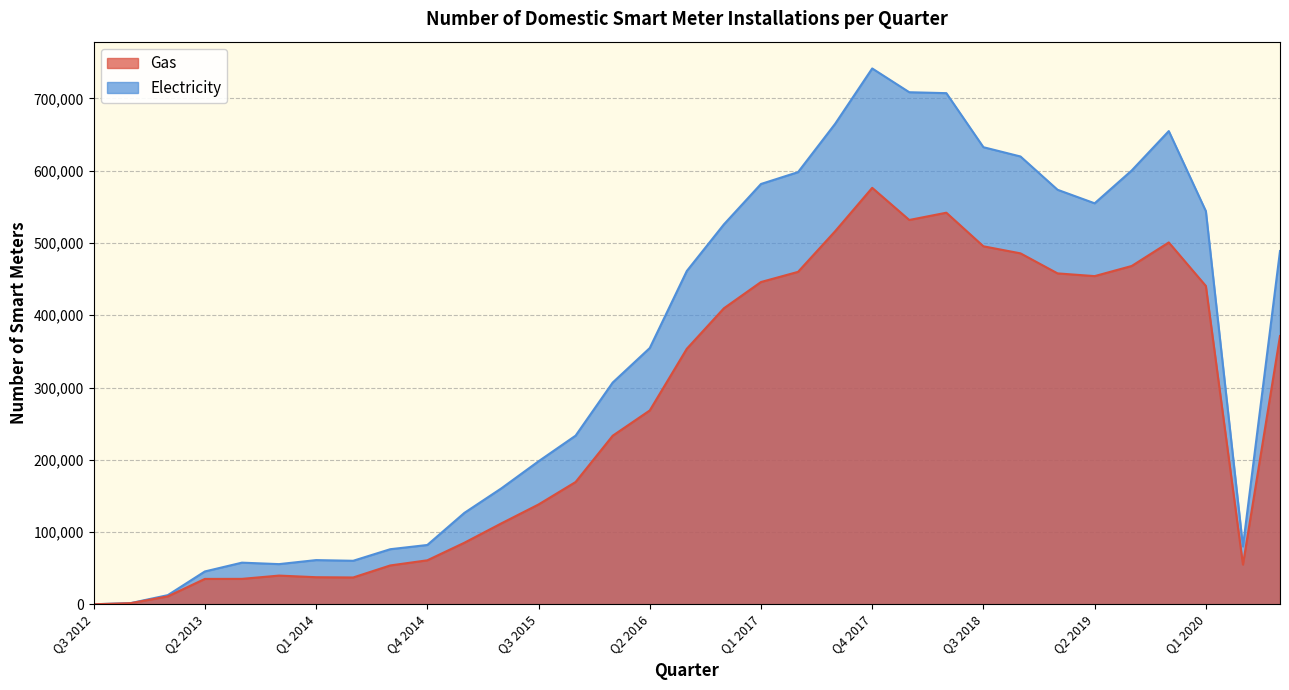

True or false: Gas and Electricity intersect in this chart.

False